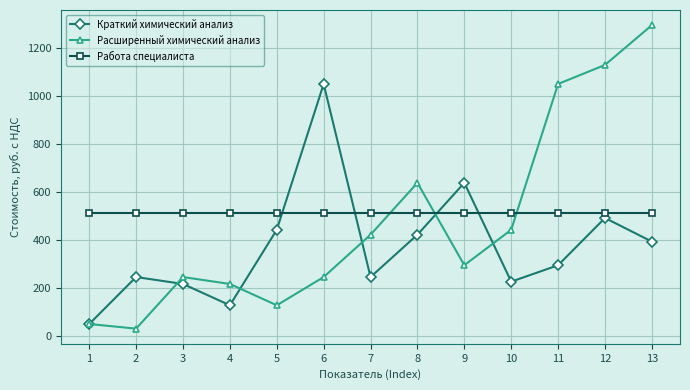

Does the chart have visible grid lines?

Yes